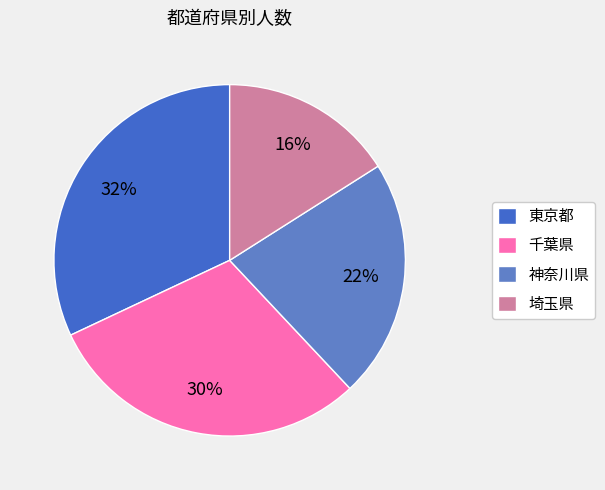

Count the number of slices in the pie.

4